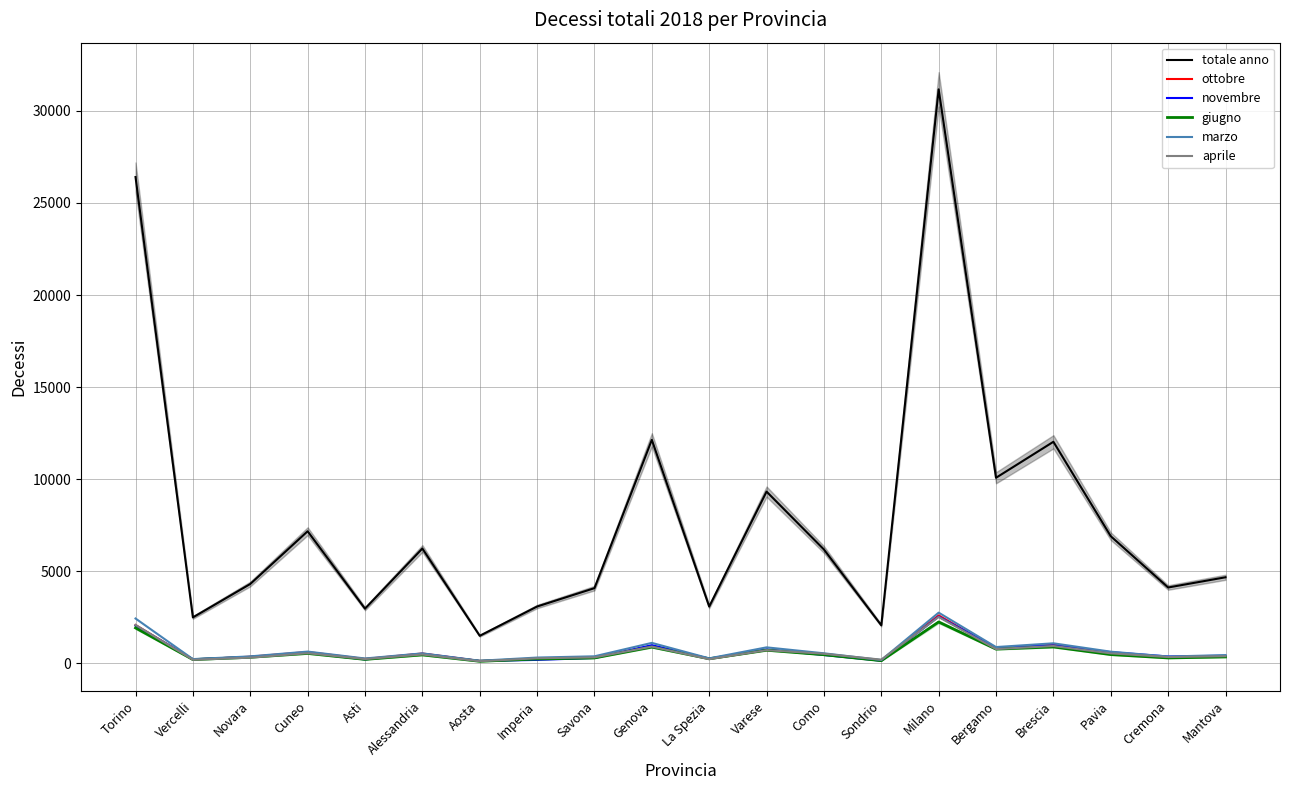

What is the minimum value for novembre?

125